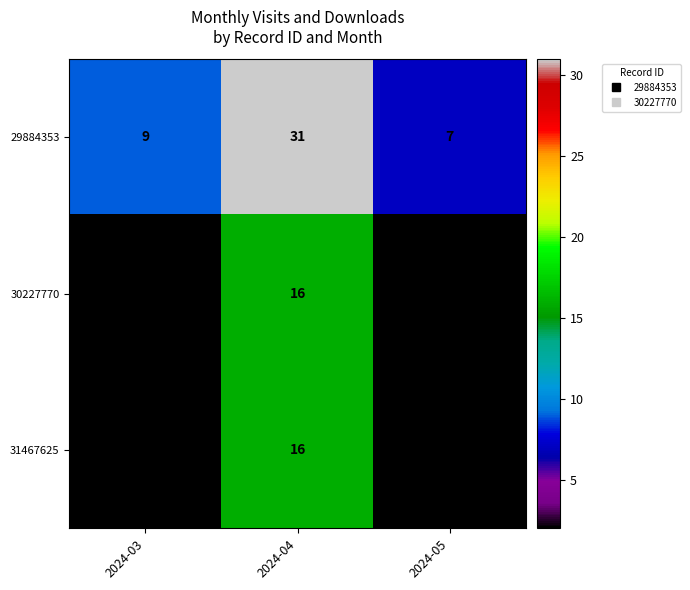

What is the total value across all series at 2024-03?

13